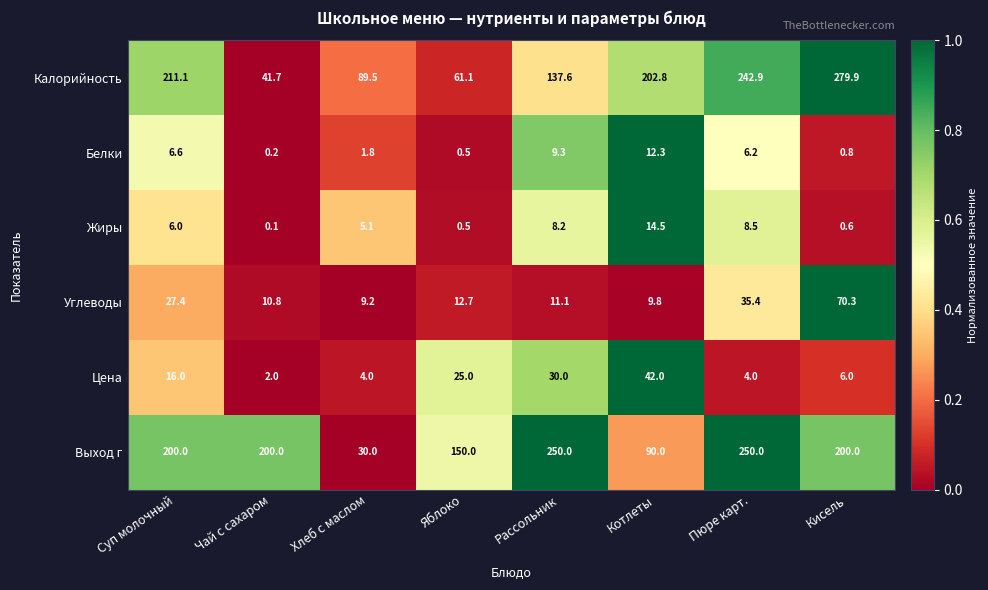

What is the spread (max minus min) of values at Яблоко?

149.5